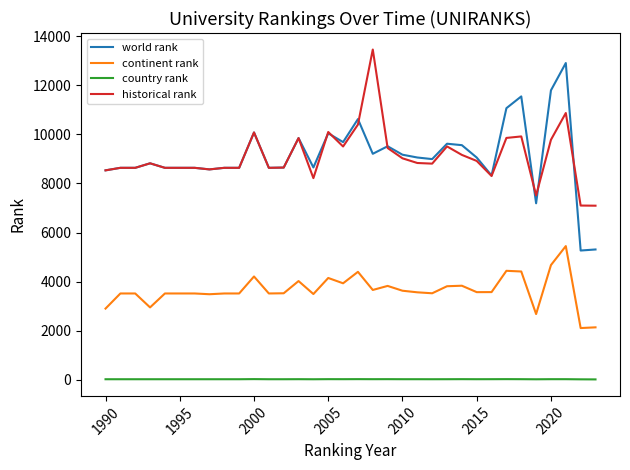

True or false: country rank and world rank intersect in this chart.

False